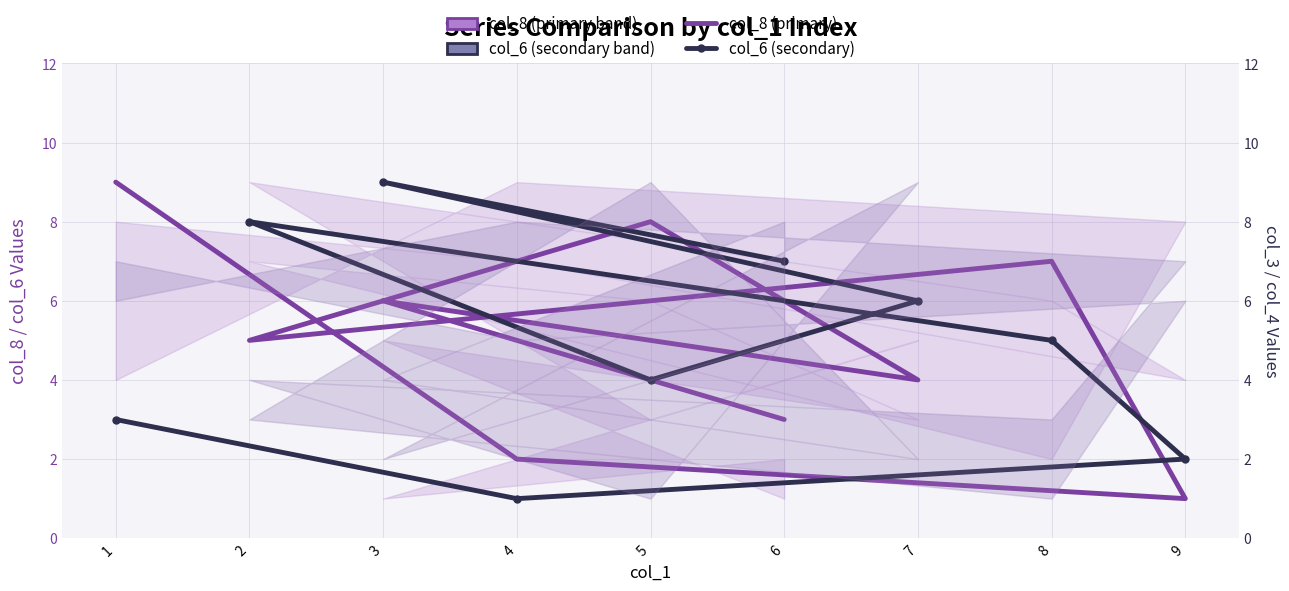

How many intersections are there between col_6 (secondary) and col_8 (primary)?

5